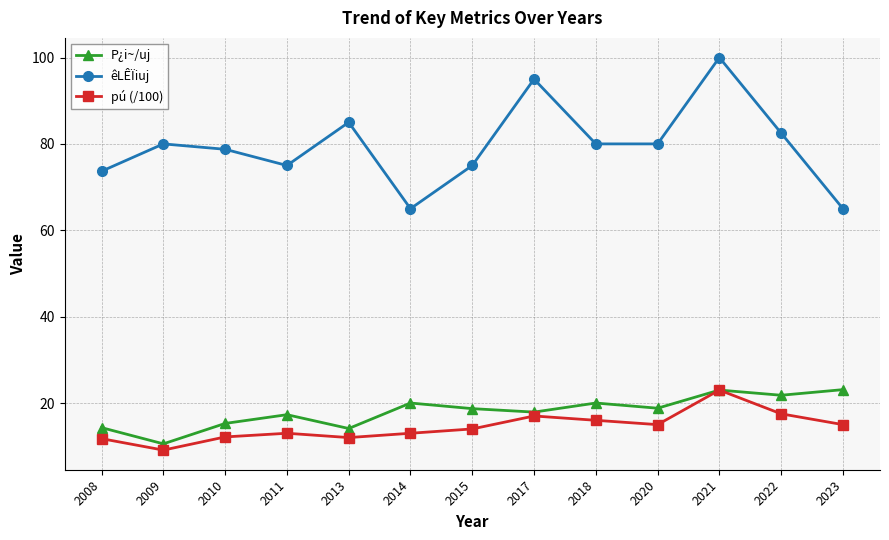

Read the êLÊÏiuj value at 2017.

95.0